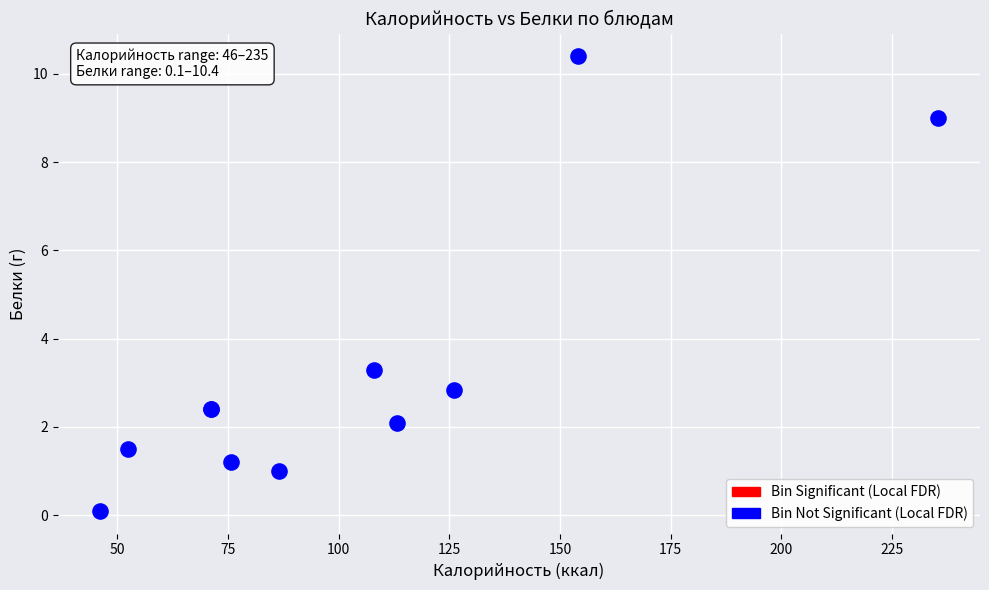

What Y value in the scatter plot is closest to 5?

3.3